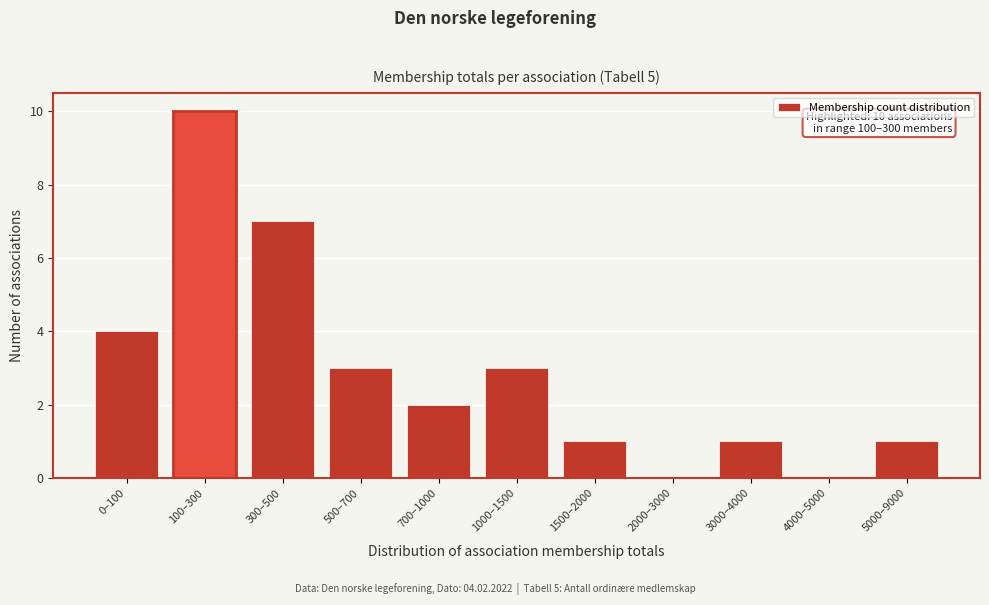

Reading right to left, extract all data points from this chart.

5000–9000=1	4000–5000=0	3000–4000=1	2000–3000=0	1500–2000=1	1000–1500=3	700–1000=2	500–700=3	300–500=7	100–300=10	0–100=4